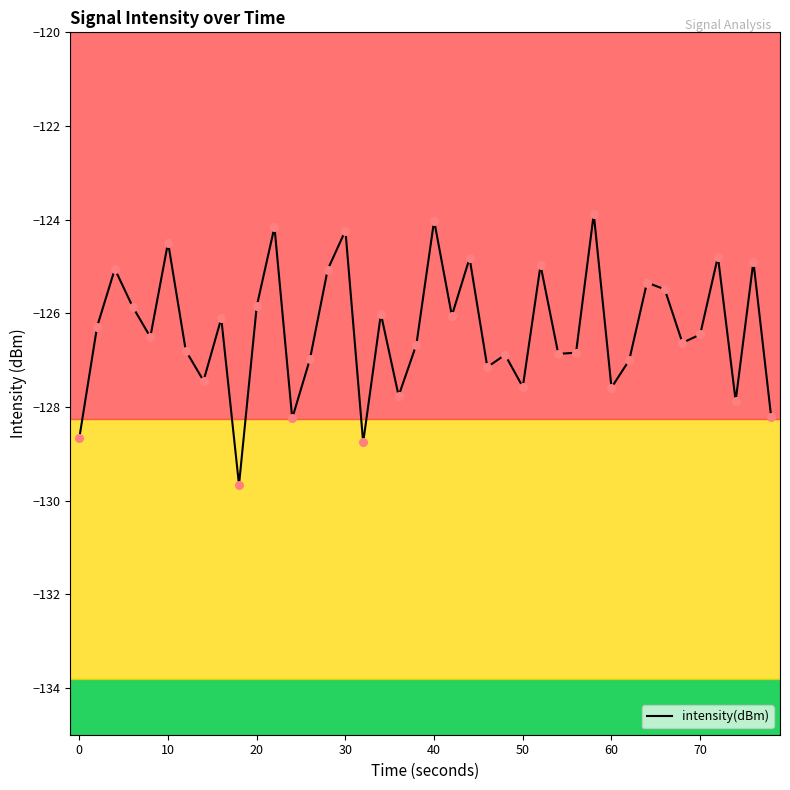

What is the smallest value displayed?

-129.7